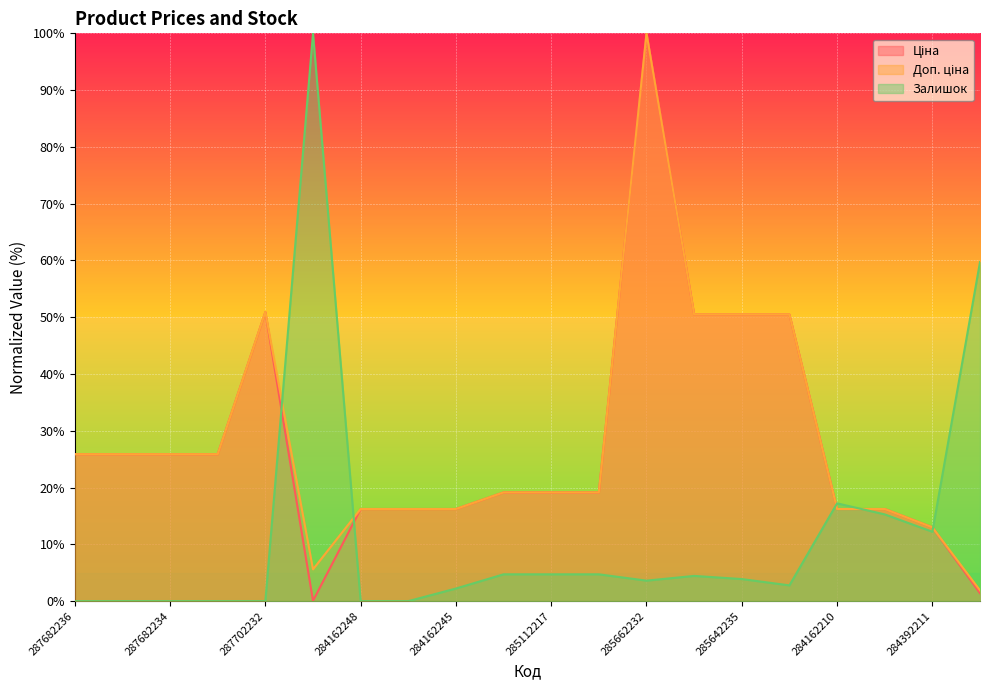

Where does the Залишок series first go above 3?

283972211